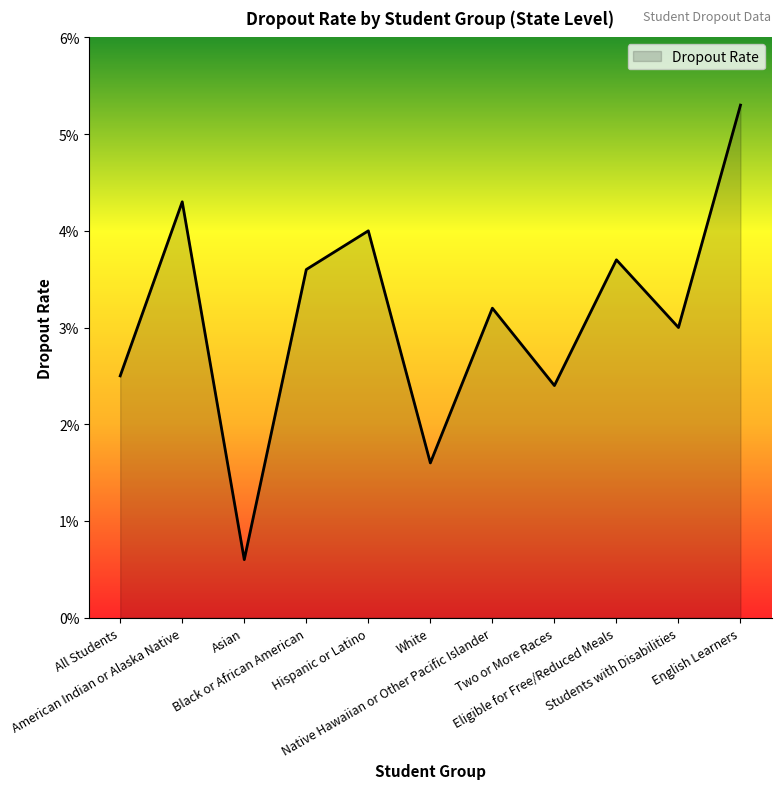

Which has a higher value, Students with Disabilities or Hispanic or Latino?

Hispanic or Latino